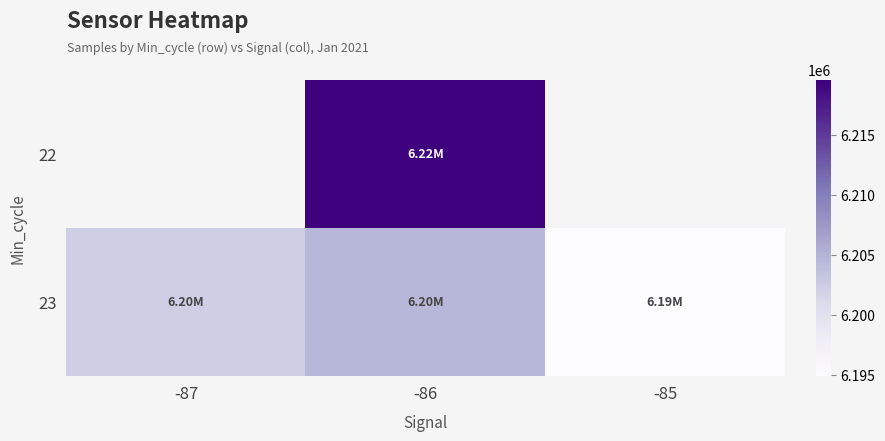

Which category has the highest value across all series?

-86